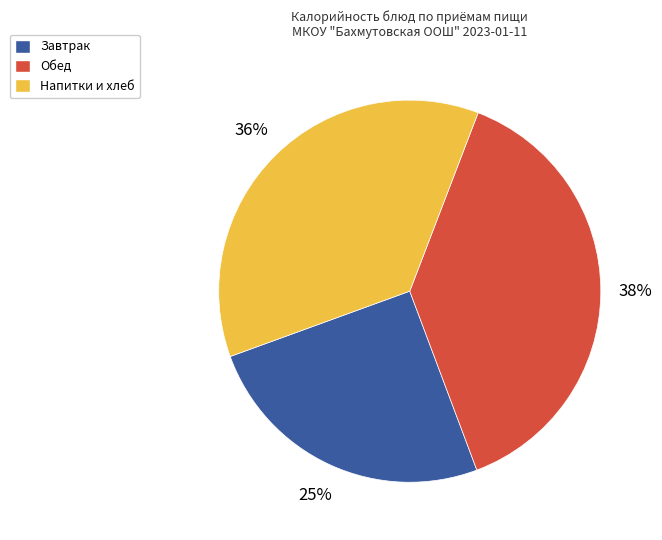

The Завтрак slice represents 25% of the pie. True or false?

True